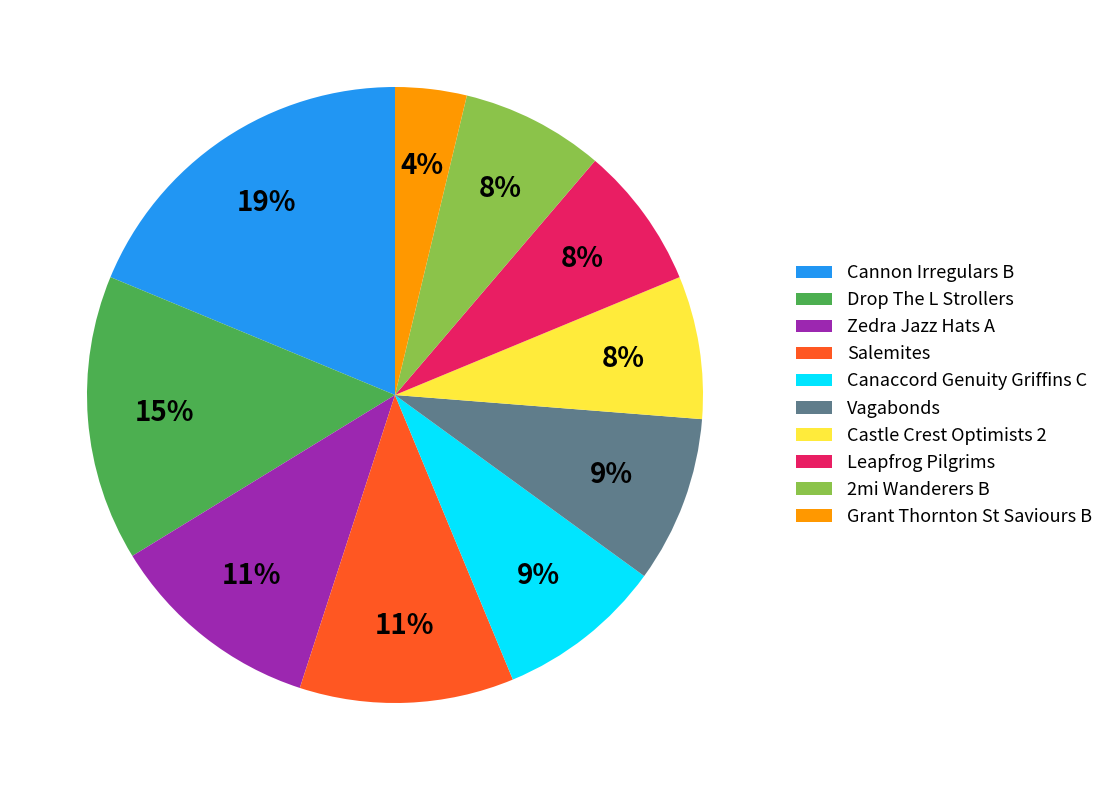

How many segments does this pie chart have?

10